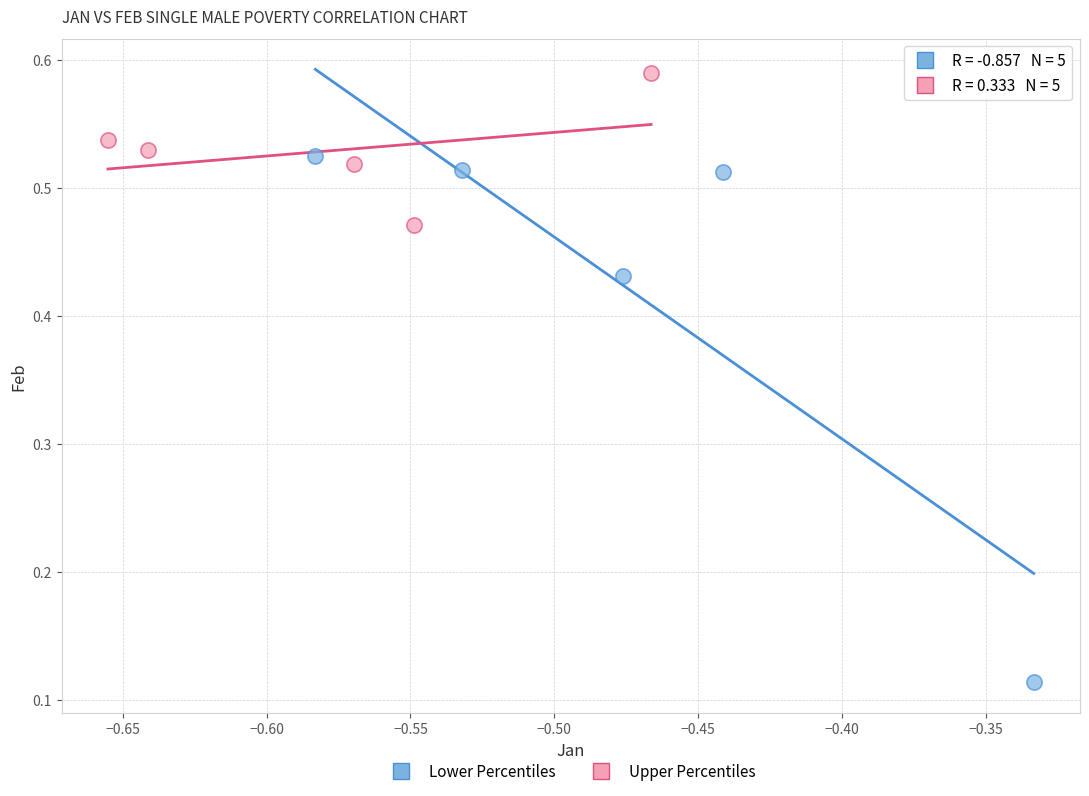

Which series reaches the maximum Y coordinate?

Upper Percentiles